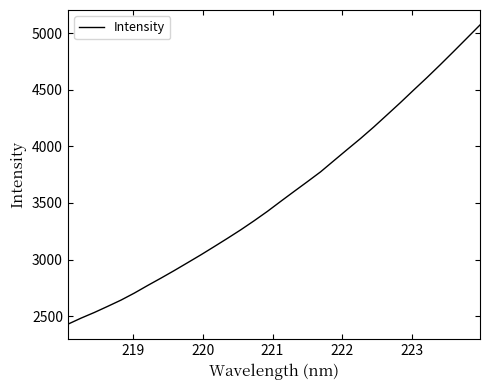

What is the maximum value shown in the chart?

5074.0